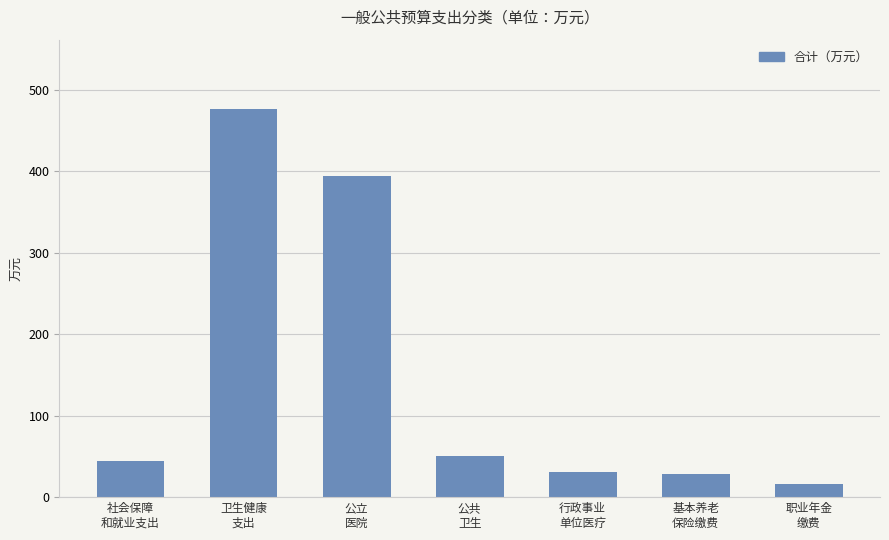

What is the difference between the second highest and minimum values?

378.0